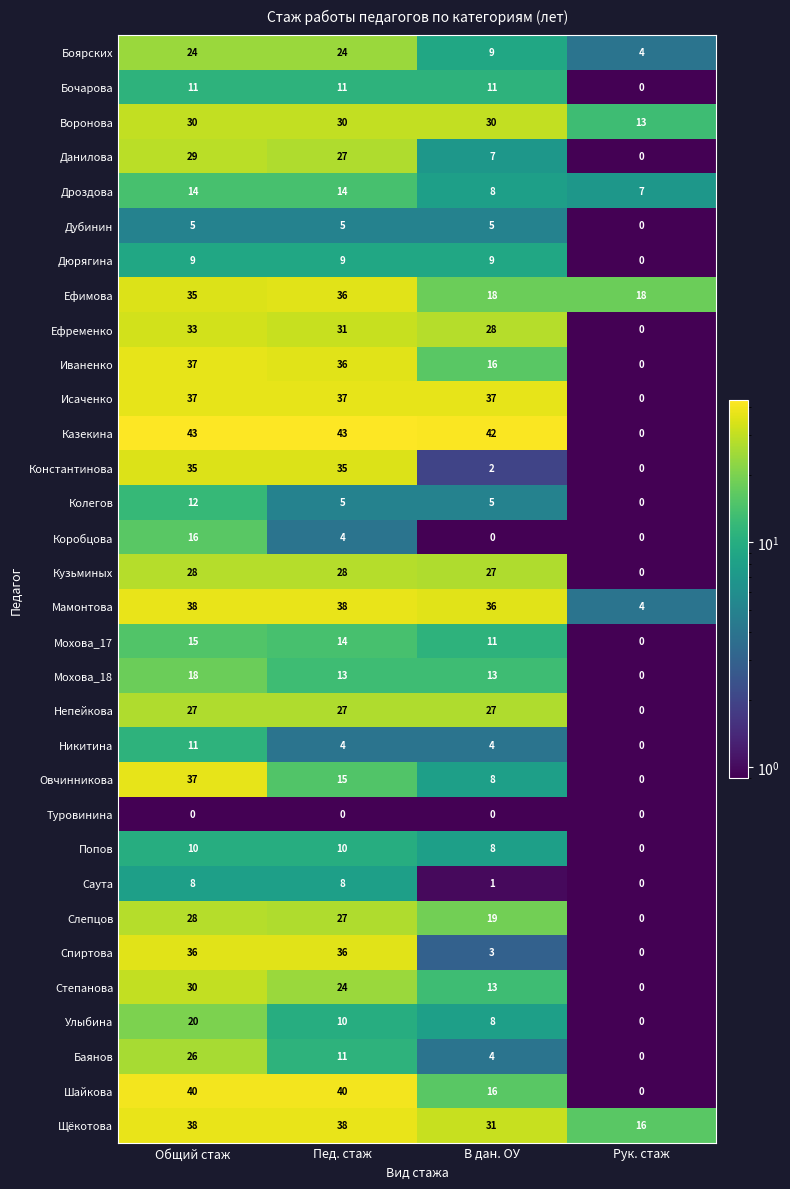

How many categories are shown in the chart?

4